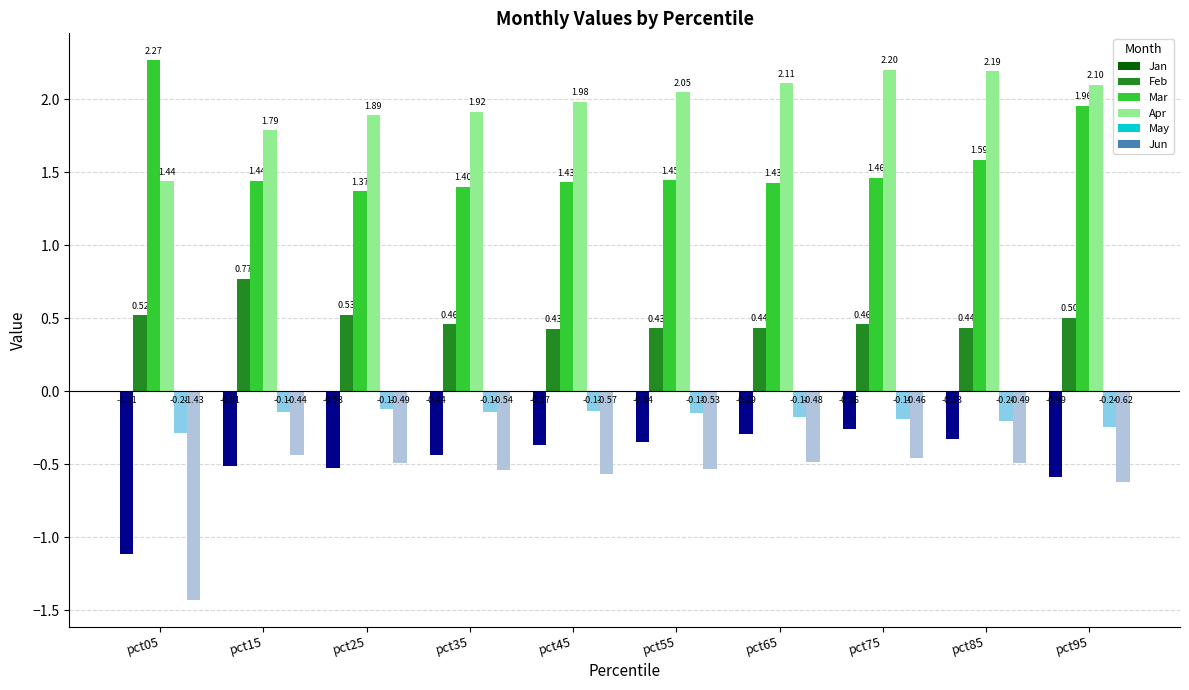

Which series changed the most between pct75 and pct95?

Mar